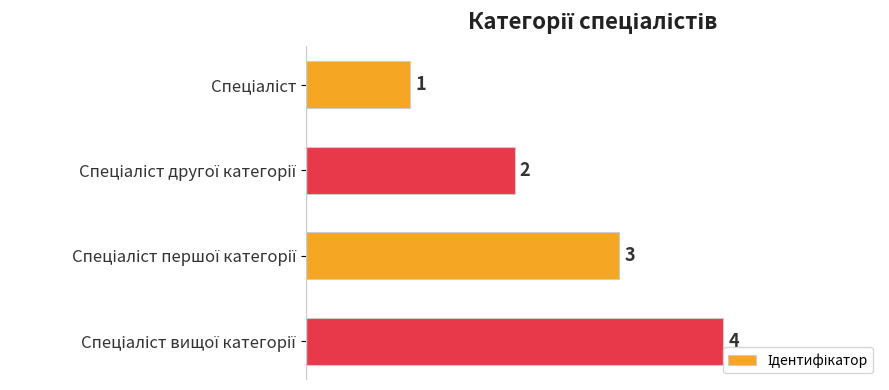

What is the sum of all values?

10